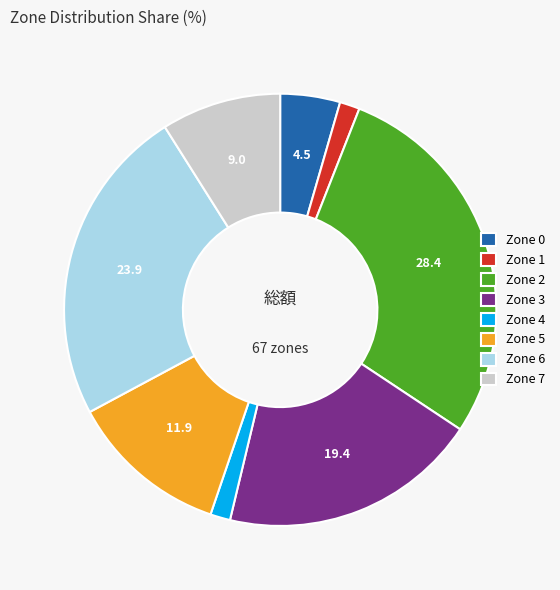

What is the largest slice in the pie chart?

Zone 2